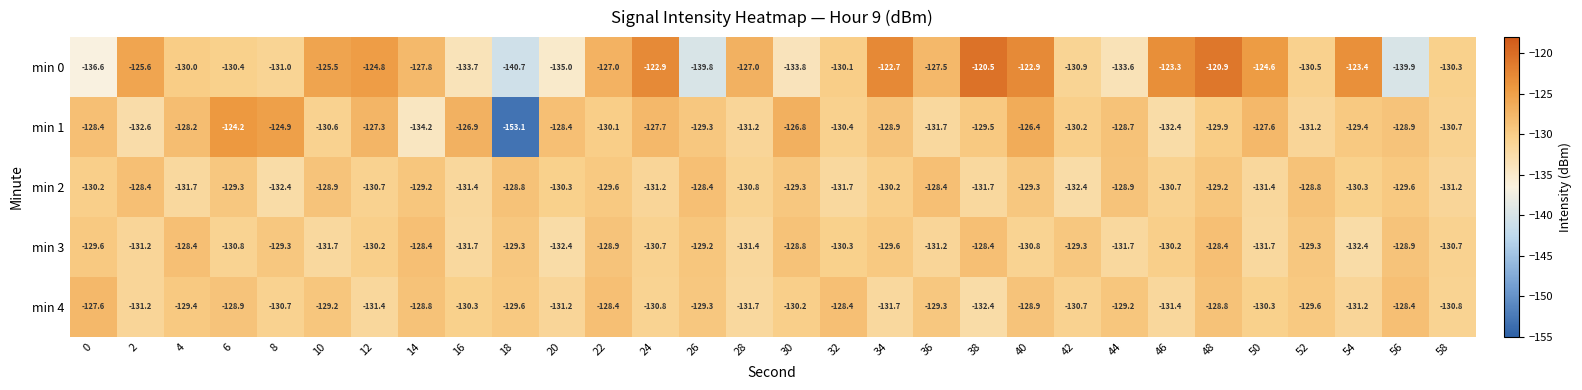

At 0, list the series in order from smallest to largest.

min 0, min 2, min 3, min 1, min 4